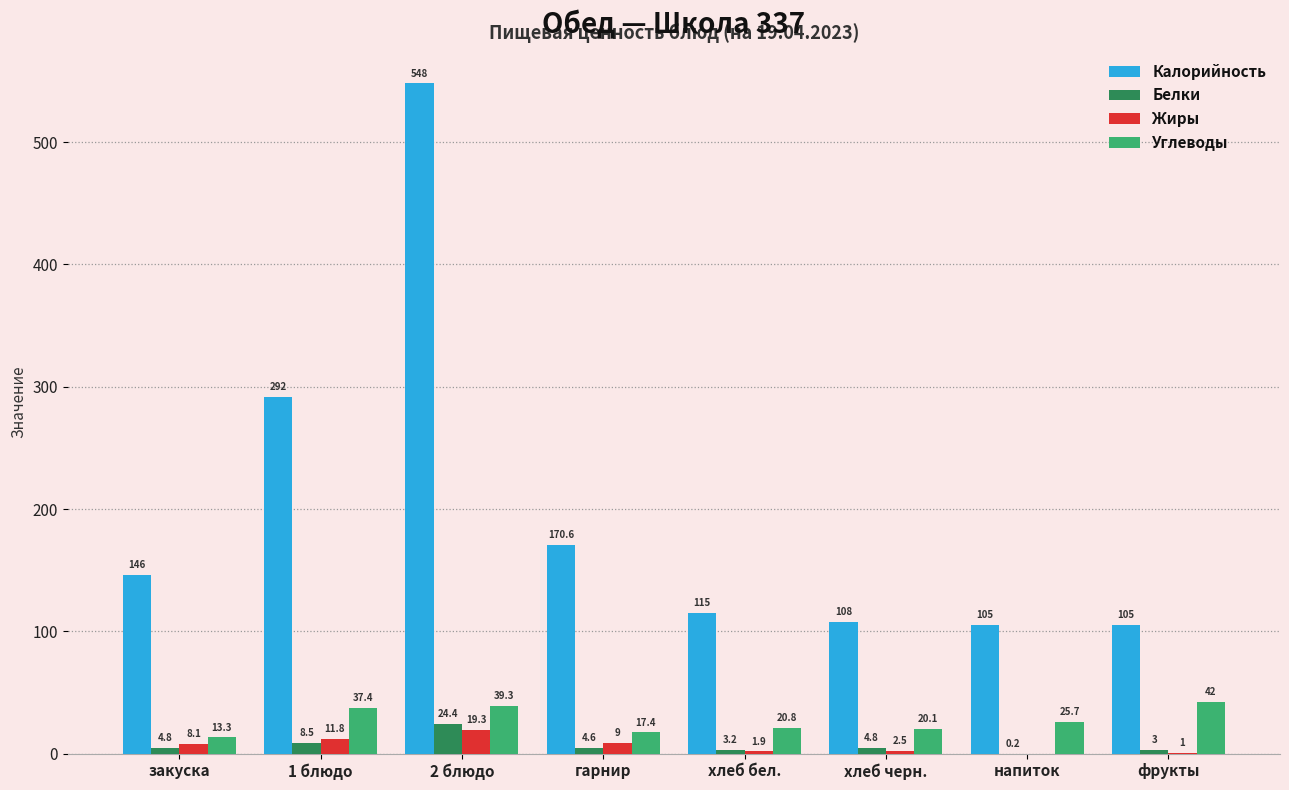

What are all the series names shown in the legend?

Калорийность, Белки, Жиры, Углеводы